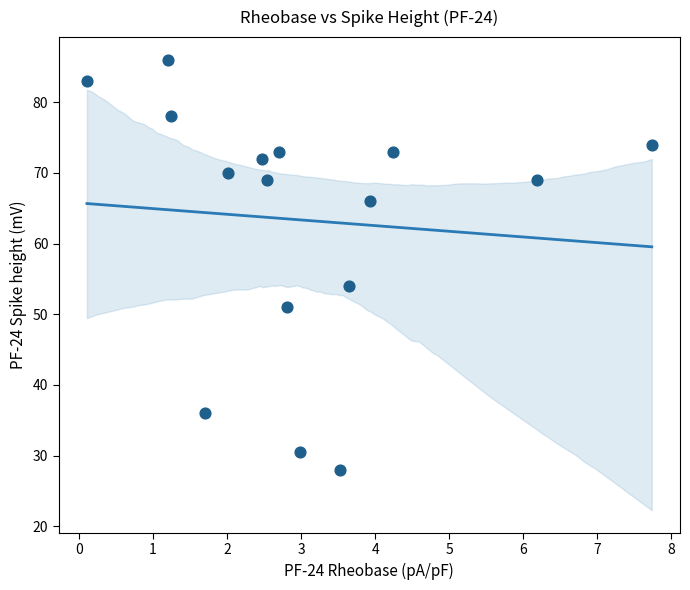

What is the range of X values (max minus min)?

7.6